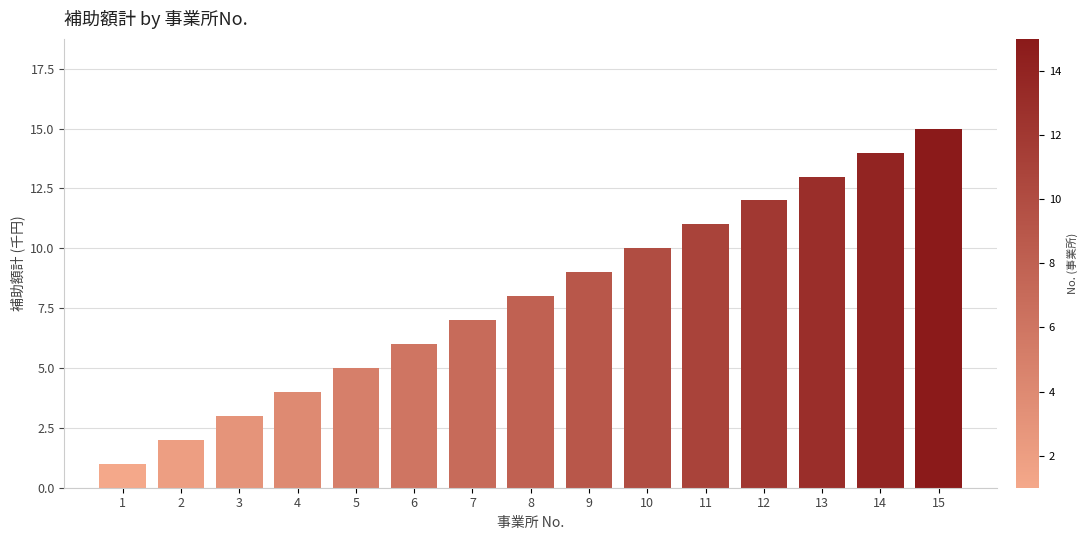

What is the maximum value shown in the chart?

15